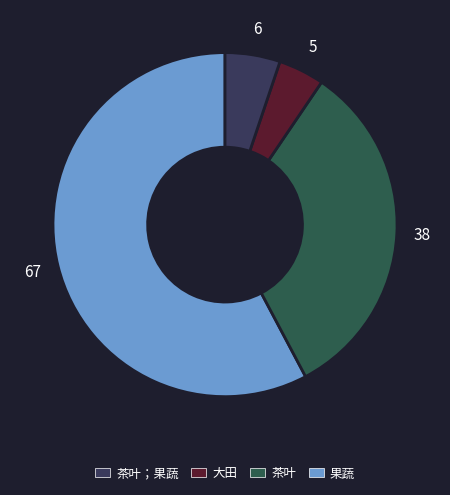

Is there any slice that represents more than half of the pie?

Yes